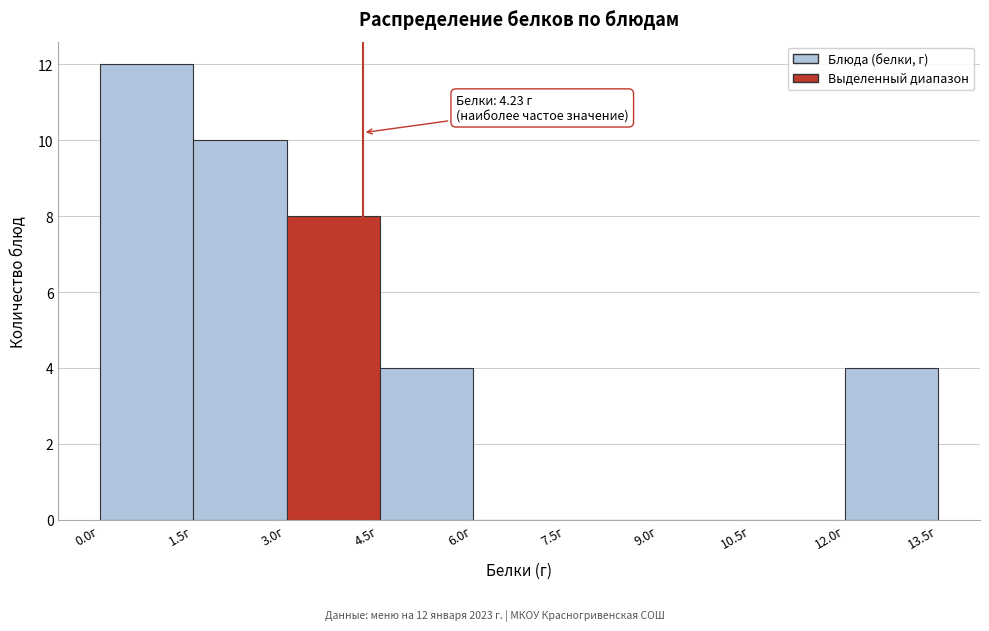

Over which range of the x-axis is the bar tallest?

0.0 to 1.5